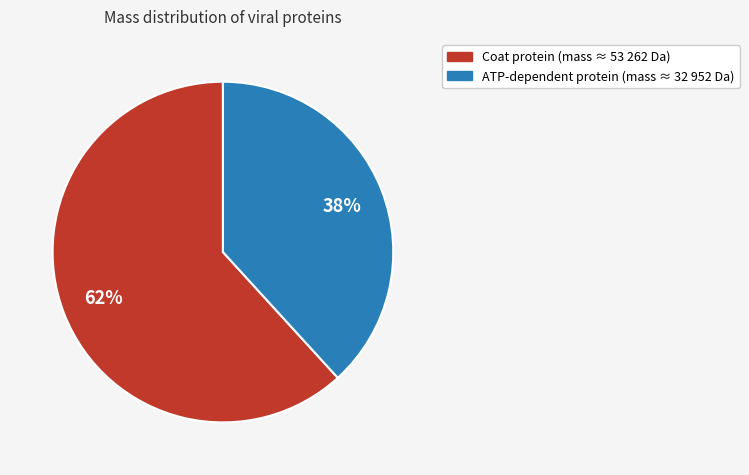

To the nearest percent, what is the average slice percentage?

50%